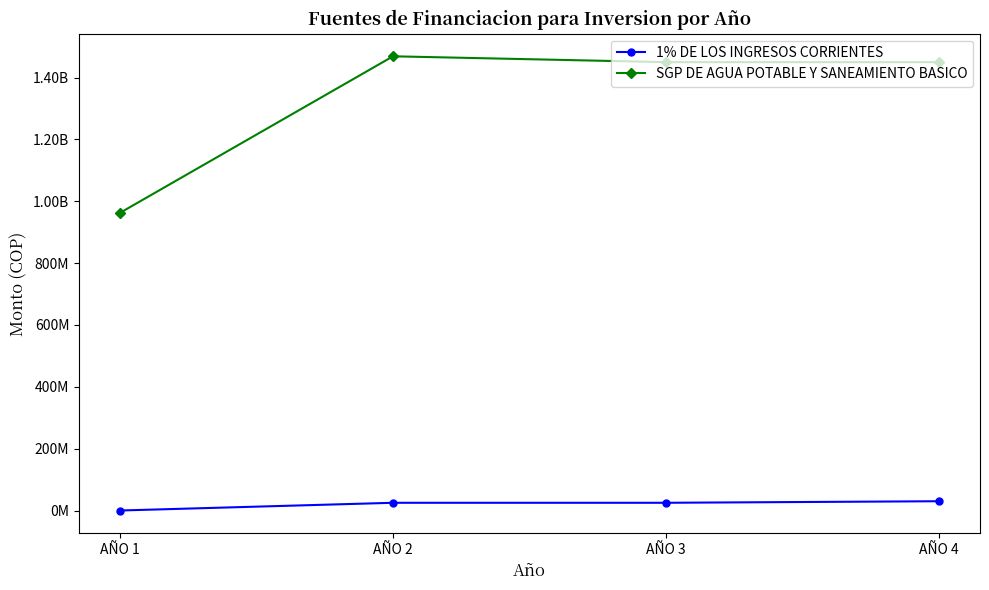

What is the value of the SGP DE AGUA POTABLE Y SANEAMIENTO BASICO point at the 3rd from the left?

1450000000